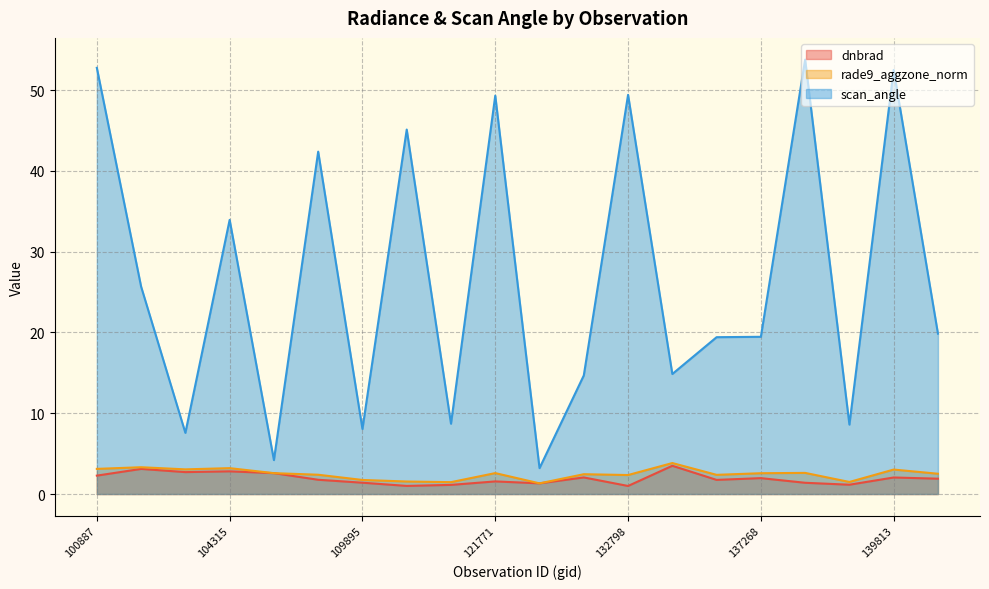

Rank the series by their maximum value, from highest to lowest.

scan_angle, rade9_aggzone_norm, dnbrad